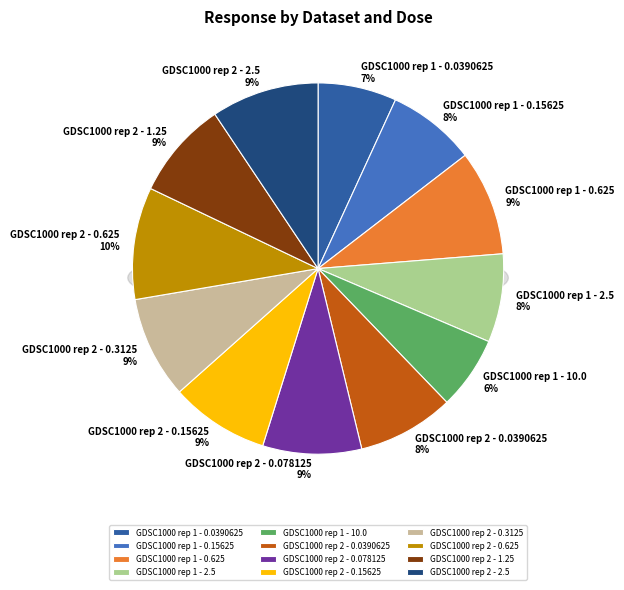

What is the smallest slice in the pie chart?

GDSC1000 rep 1 - 10.0